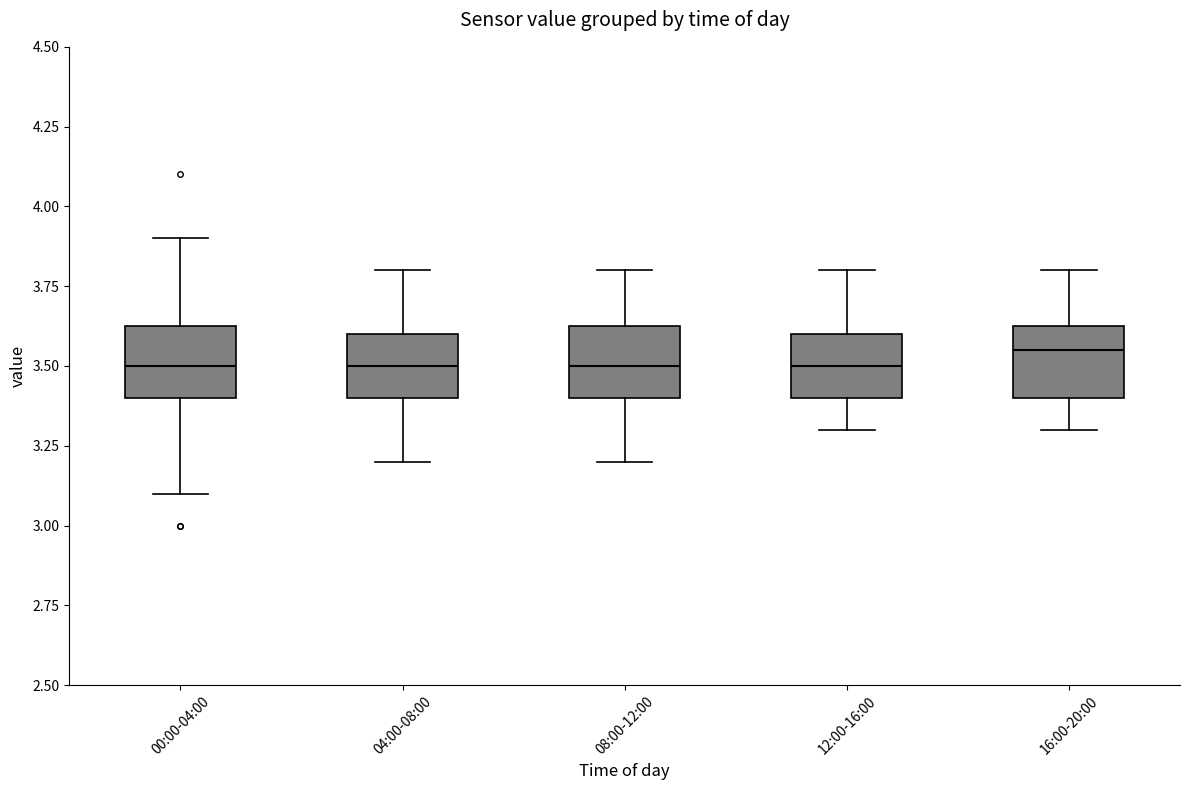

Reading left to right, transcribe this box plot: for each box, give where its median line is, the range the box spans, and where its two whiskers end, as read against the y-axis. The values are not printed on the chart, so give them approximately, as read against the axis.

00:00-04:00: median 3.50, box 3.40 to 3.65, whiskers 3.10 to 3.90
04:00-08:00: median 3.50, box 3.40 to 3.60, whiskers 3.20 to 3.80
08:00-12:00: median 3.50, box 3.40 to 3.65, whiskers 3.20 to 3.80
12:00-16:00: median 3.50, box 3.40 to 3.60, whiskers 3.30 to 3.80
16:00-20:00: median 3.55, box 3.40 to 3.65, whiskers 3.30 to 3.80